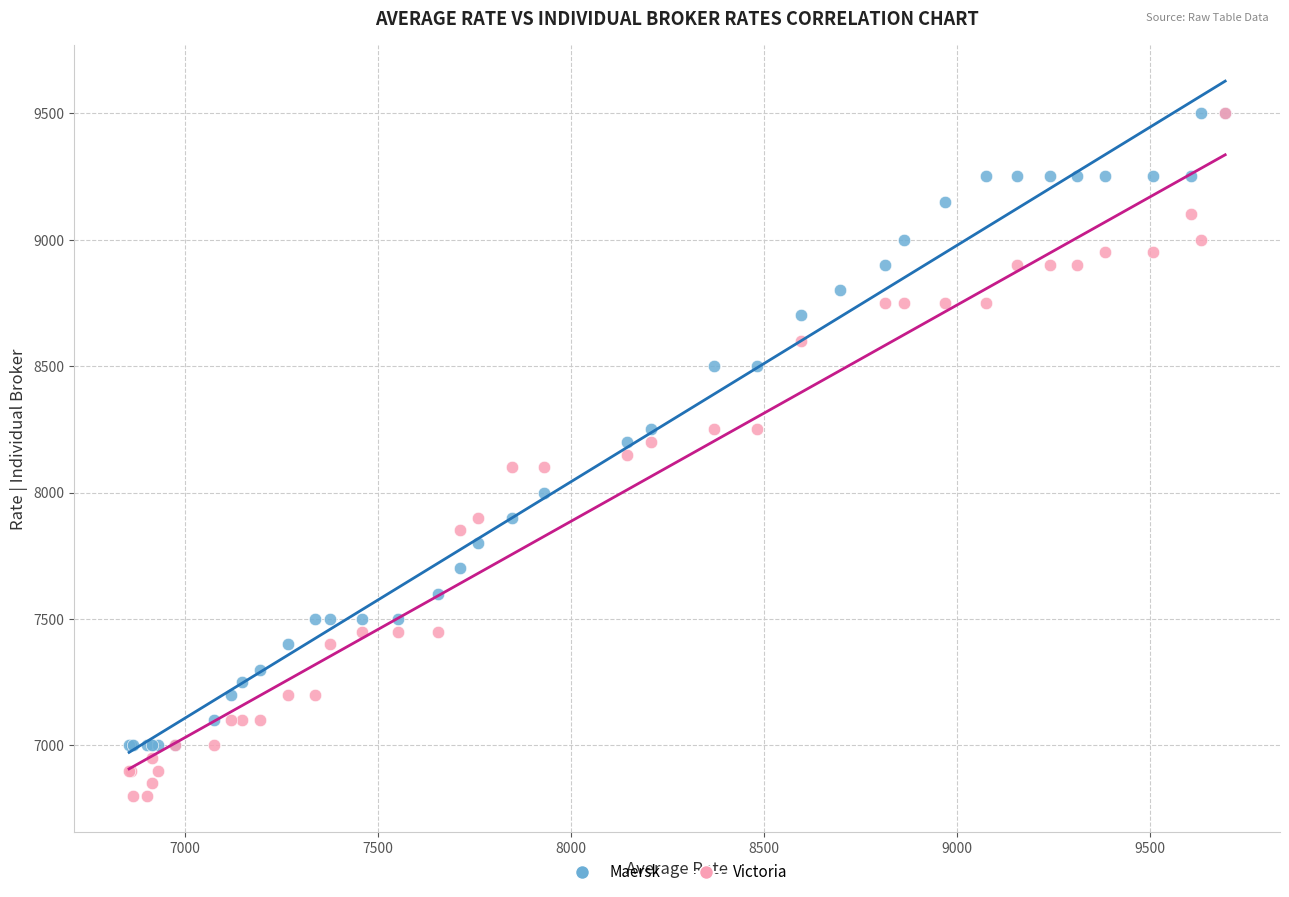

Which series contains the lowest Y value?

Victoria